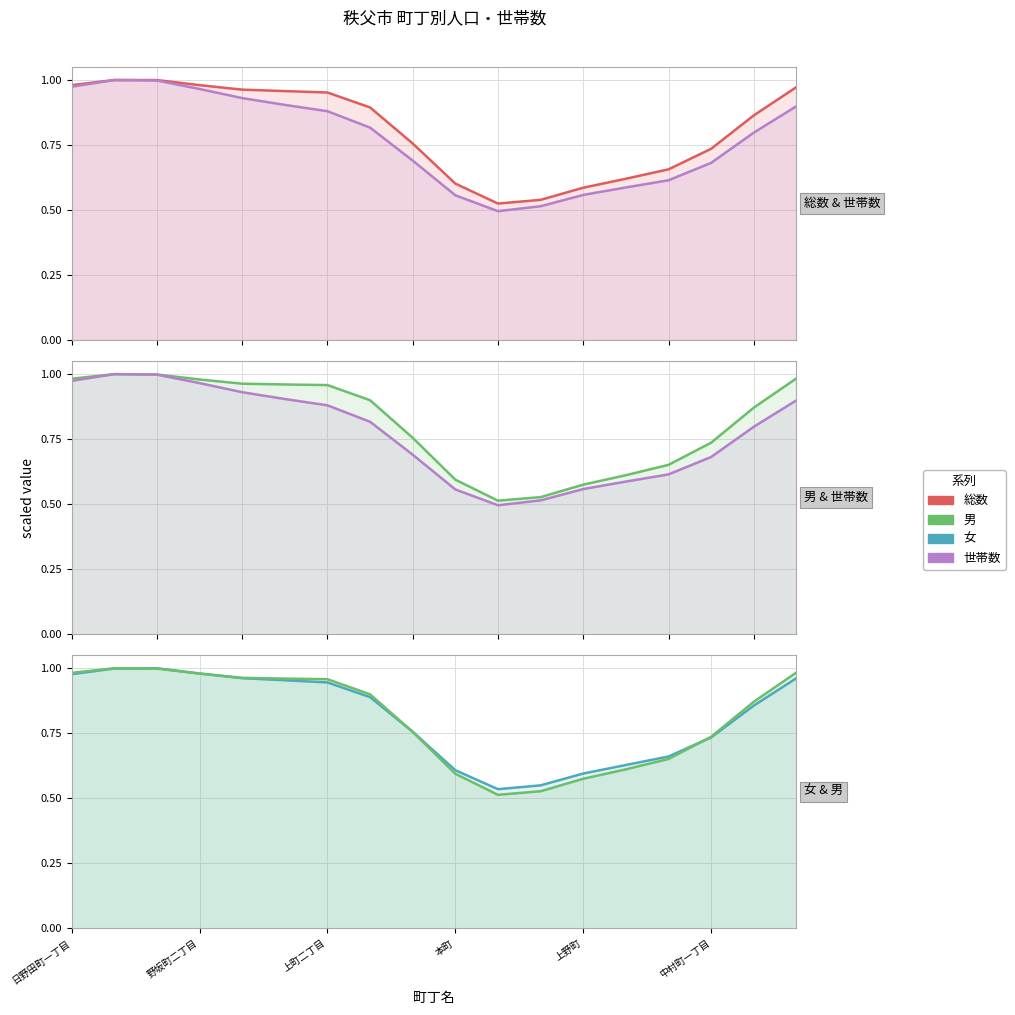

List the series in order of their peak value, lowest first.

総数, 世帯数, 男, 女